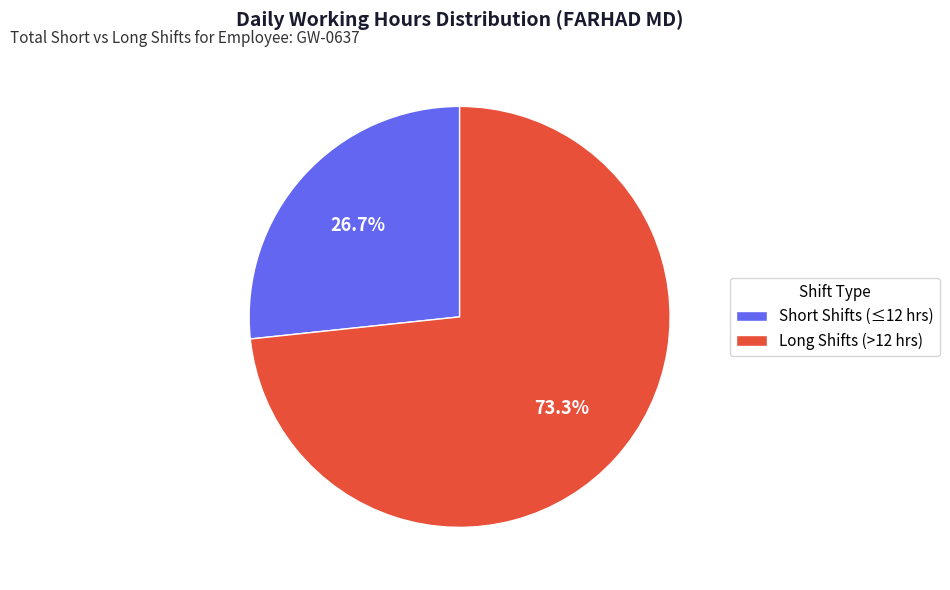

Rank the categories by value from highest to lowest.

Long Shifts (>12 hrs), Short Shifts (≤12 hrs)